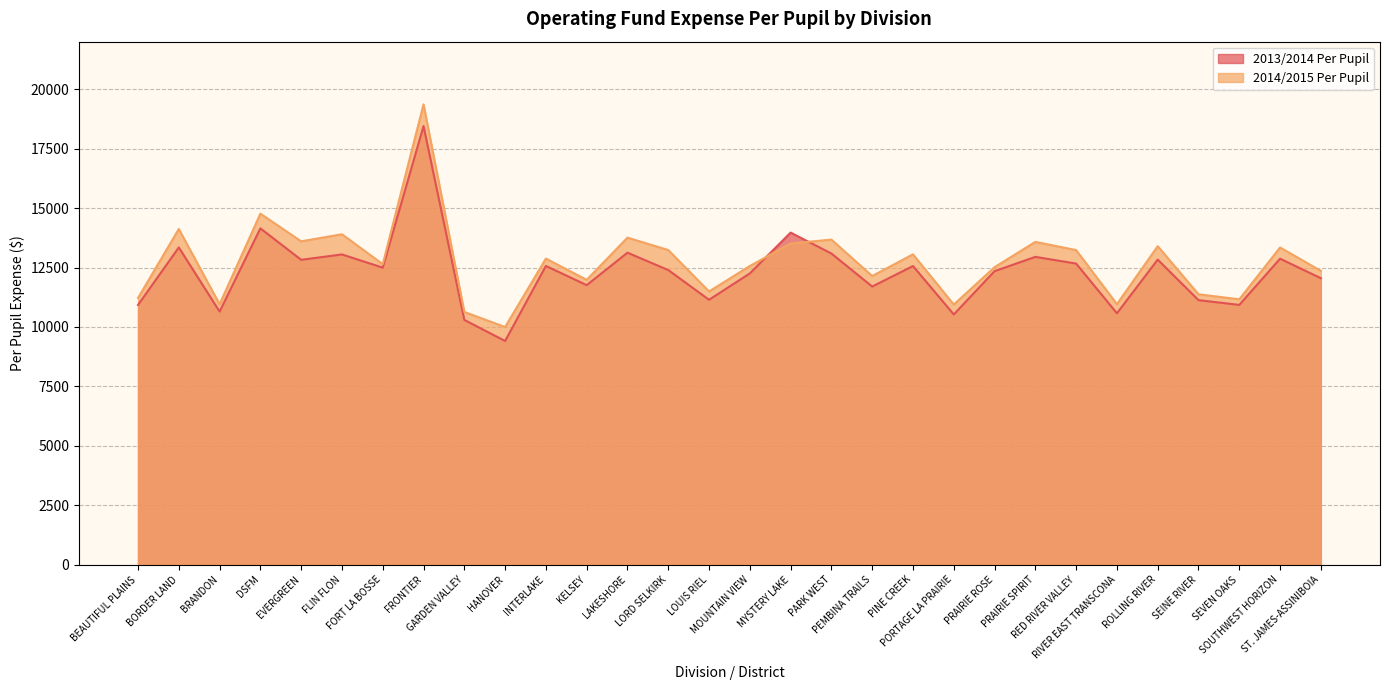

At which category is the sum across all series the highest?

FRONTIER